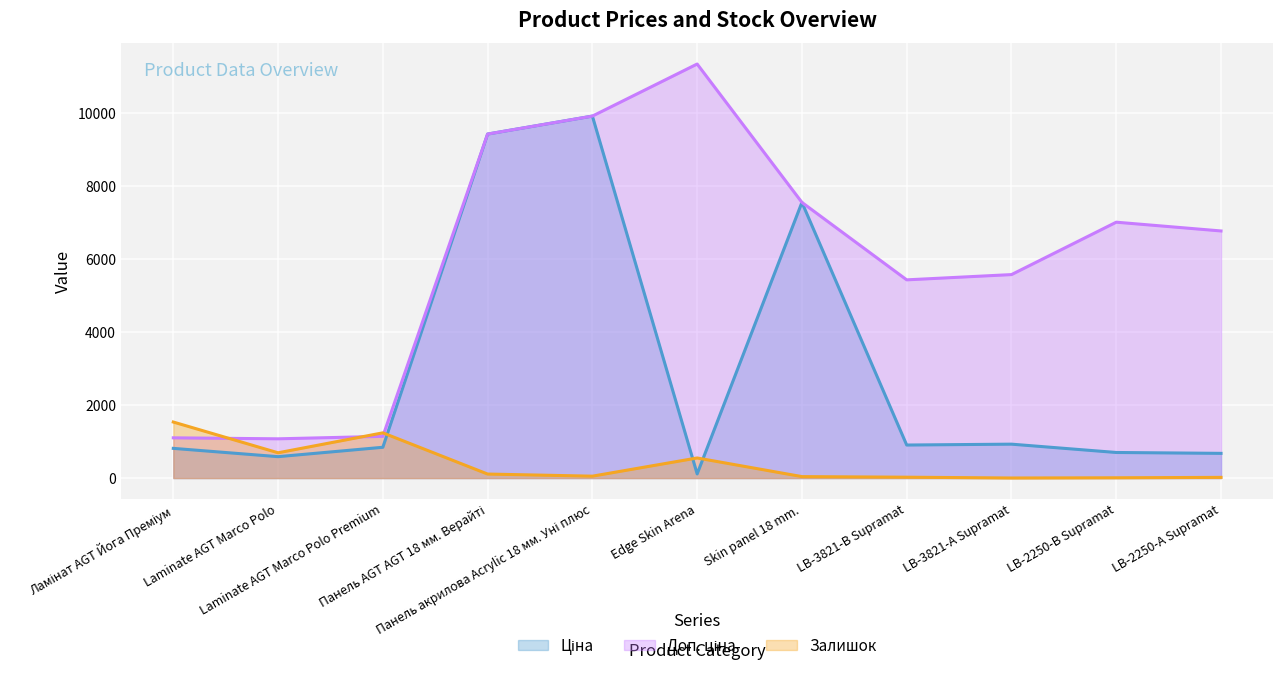

List the labels in order of Залишок value, smallest first.

LB-3821-А Supramat, LB-2250-В Supramat, LB-2250-А Supramat, LB-3821-В Supramat, Skin panel 18 mm., Панель акрилова Acrylic 18 мм. Уні плюс, Панель AGT AGT 18 мм. Верайті, Edge Skin Arena, Laminate AGT Marco Polo, Laminate AGT Marco Polo Premium, Ламінат AGT Йога Преміум